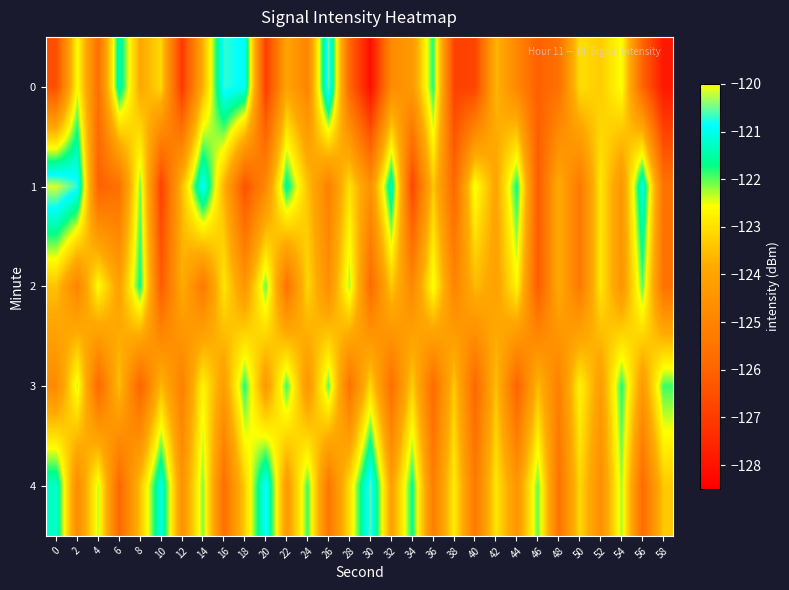

Reading left to right, extract all data points from this chart.

0: 0=-126.5	2=-122.5	4=-125.7	6=-121.4	8=-123.9	10=-123.1	12=-127.1	14=-123.7	16=-120.7	18=-120.9	20=-127.0	22=-124.0	24=-125.0	26=-120.5	28=-125.9	30=-128.1	32=-124.8	34=-124.3	36=-121.8	38=-126.9	40=-126.8	42=-123.6	44=-124.9	46=-126.1	48=-125.6	50=-123.0	52=-123.3	54=-122.5	56=-126.0	58=-127.9
1: 0=-120.1	2=-120.7	4=-126.1	6=-125.6	8=-122.1	10=-126.9	12=-123.5	14=-120.8	16=-123.7	18=-126.5	20=-124.8	22=-121.5	24=-123.5	26=-125.1	28=-123.0	30=-124.6	32=-121.2	34=-126.8	36=-123.3	38=-125.9	40=-122.5	42=-124.0	44=-121.7	46=-126.2	48=-123.8	50=-125.3	52=-122.9	54=-124.5	56=-121.0	58=-125.6
2: 0=-123.5	2=-125.0	4=-122.6	6=-124.1	8=-121.7	10=-126.2	12=-123.8	14=-125.3	16=-122.9	18=-124.5	20=-122.0	22=-125.6	24=-123.1	26=-124.7	28=-122.2	30=-125.8	32=-123.3	34=-124.9	36=-122.5	38=-125.0	40=-123.6	42=-124.1	44=-122.7	46=-126.2	48=-123.8	50=-125.3	52=-122.9	54=-124.5	56=-122.0	58=-125.6
3: 0=-124.8	2=-122.3	4=-125.9	6=-123.5	8=-126.0	10=-123.6	12=-125.1	14=-122.7	16=-124.2	18=-121.8	20=-124.3	22=-121.9	24=-124.5	26=-122.0	28=-125.6	30=-123.1	32=-125.7	34=-123.2	36=-125.8	38=-123.3	40=-125.9	42=-123.5	44=-126.0	46=-123.6	48=-125.1	50=-122.7	52=-124.2	54=-121.8	56=-124.3	58=-121.9
4: 0=-121.2	2=-124.8	4=-122.3	6=-125.9	8=-123.5	10=-121.0	12=-124.6	14=-122.1	16=-125.7	18=-123.2	20=-120.8	22=-124.3	24=-121.9	26=-125.5	28=-123.0	30=-120.6	32=-124.1	34=-121.7	36=-125.2	38=-122.8	40=-125.3	42=-122.9	44=-124.5	46=-122.0	48=-125.6	50=-123.1	52=-124.7	54=-122.2	56=-125.8	58=-123.3